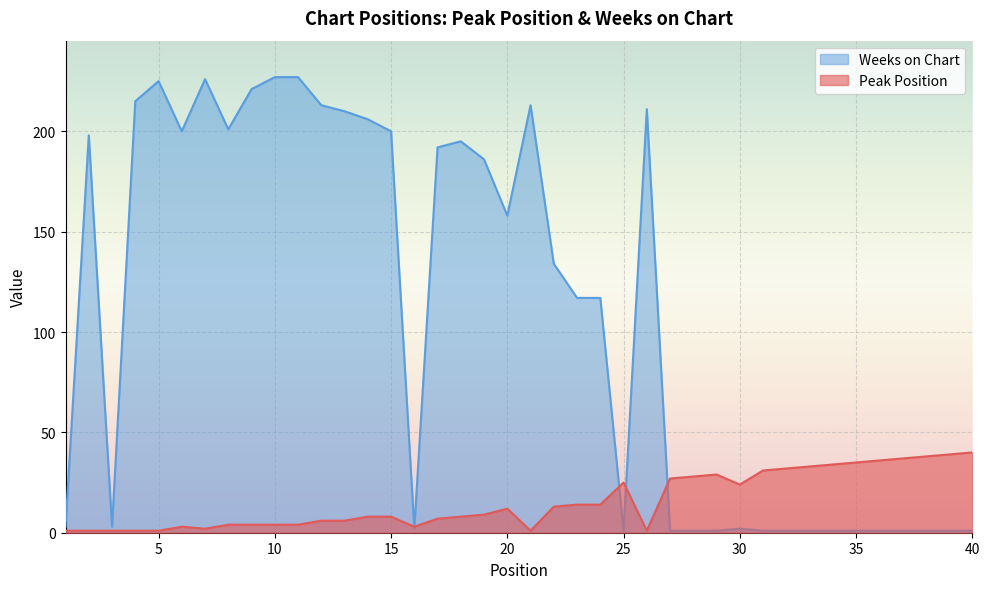

True or false: Peak Position has a value of 2 at 17.

False